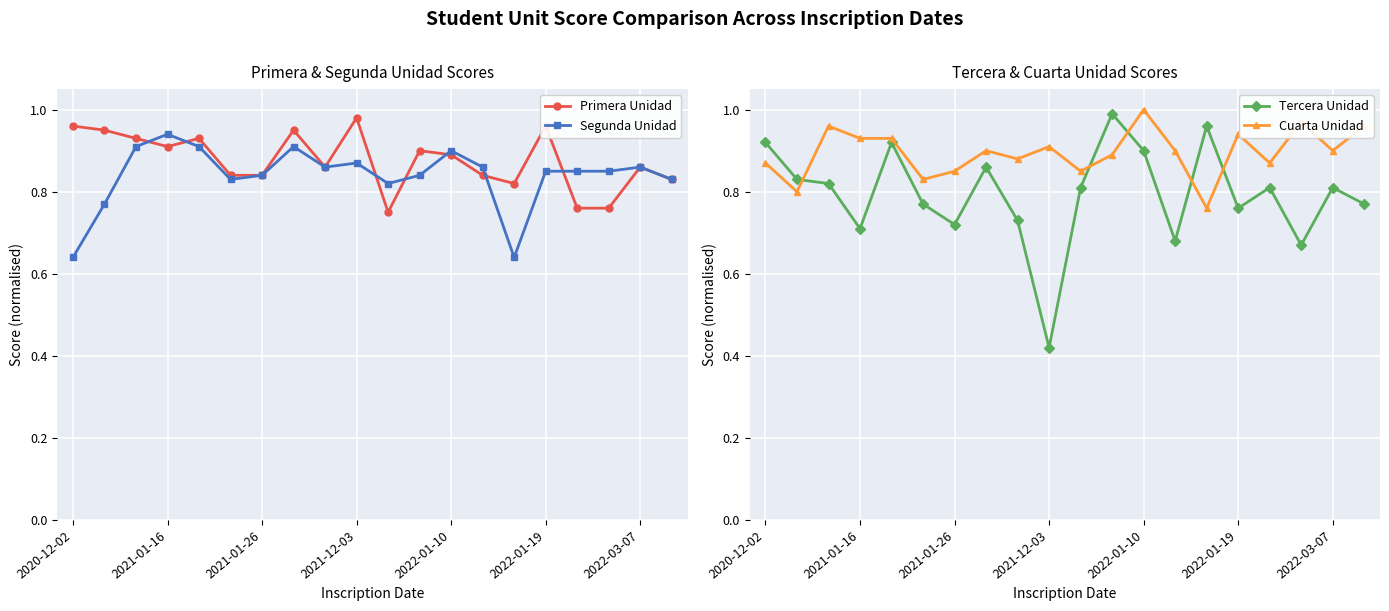

What is the sum of all Tercera Unidad values?

15.9